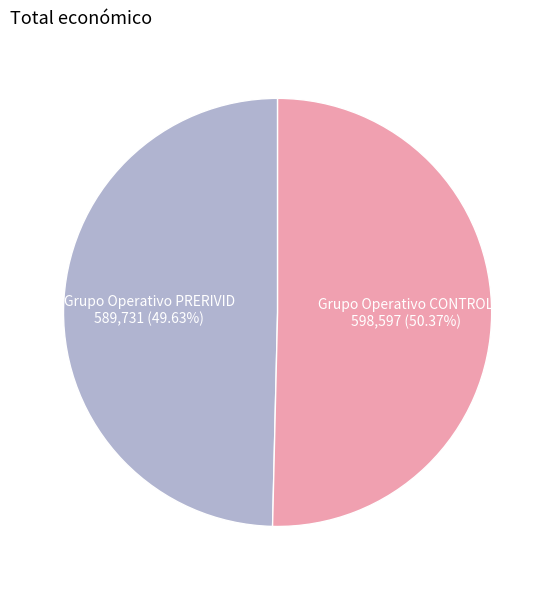

Combined, do Grupo Operativo CONTROL and Grupo Operativo PRERIVID account for over 50%?

Yes